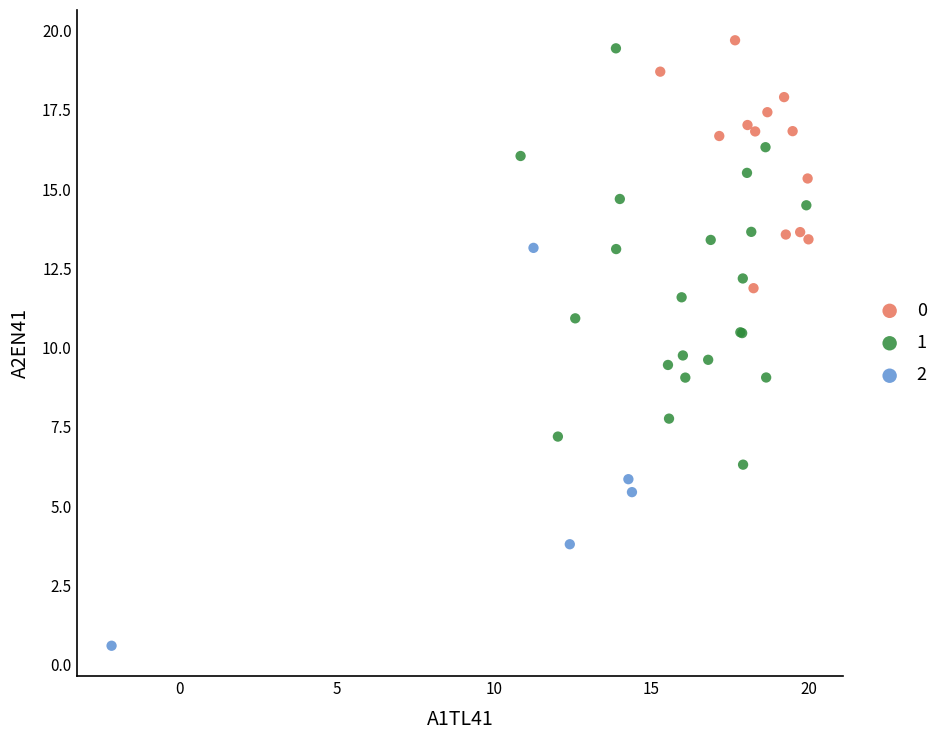

Which series has the largest Y range (max minus min)?

1